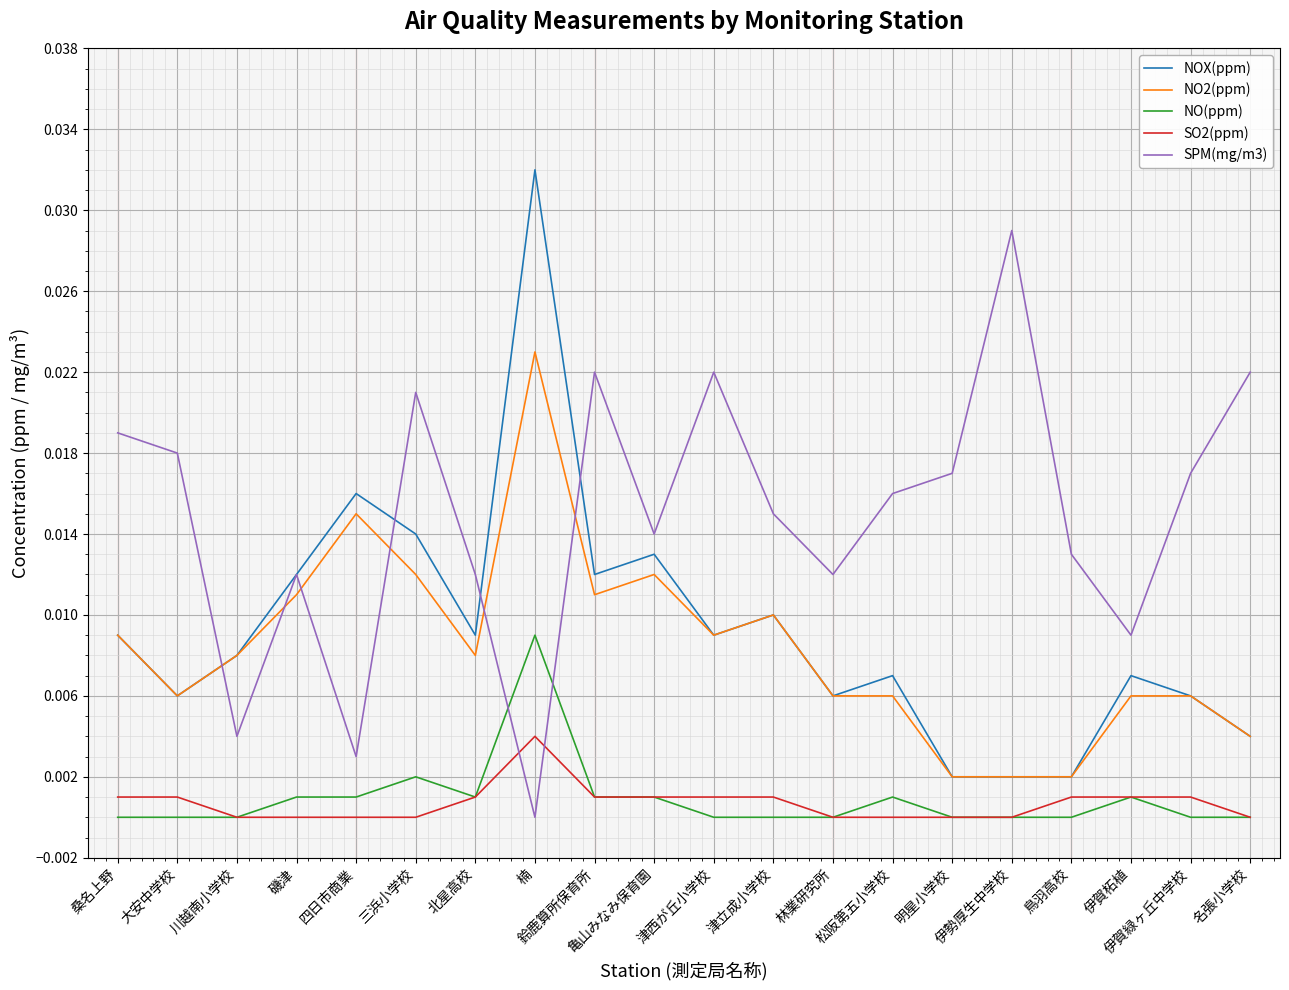

Which series has the largest total across all categories?

SPM(mg/m3)